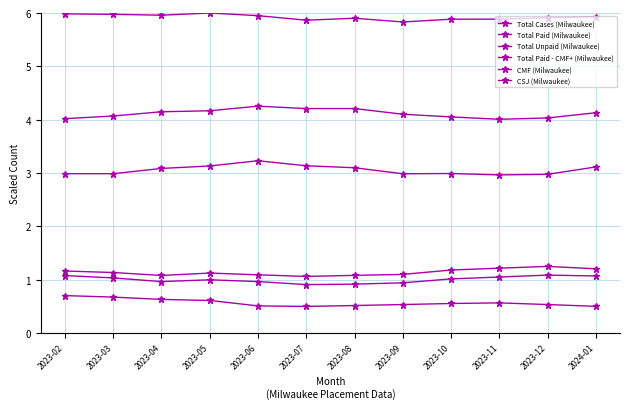

How many series are shown in this chart?

6